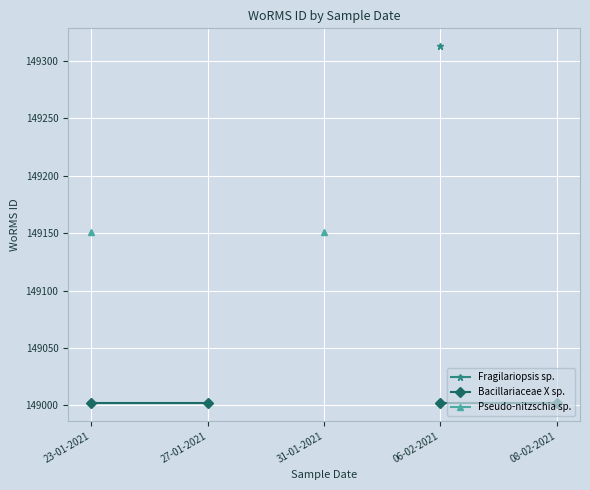

Which category has the highest value across all series?

06-02-2021